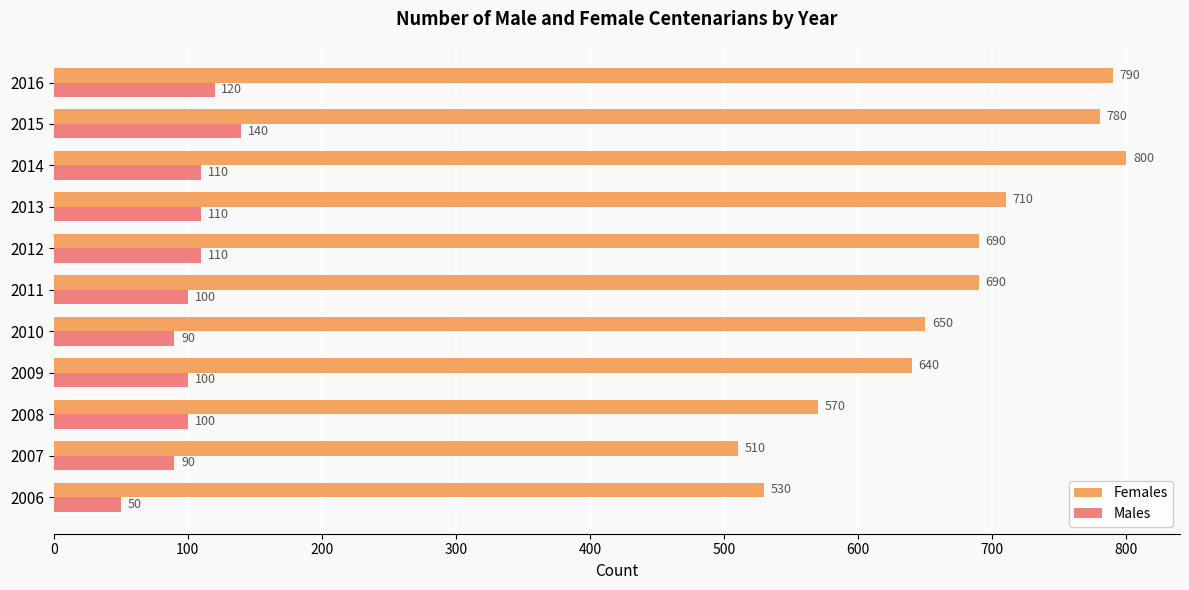

At how many categories does at least one series exceed 55?

11